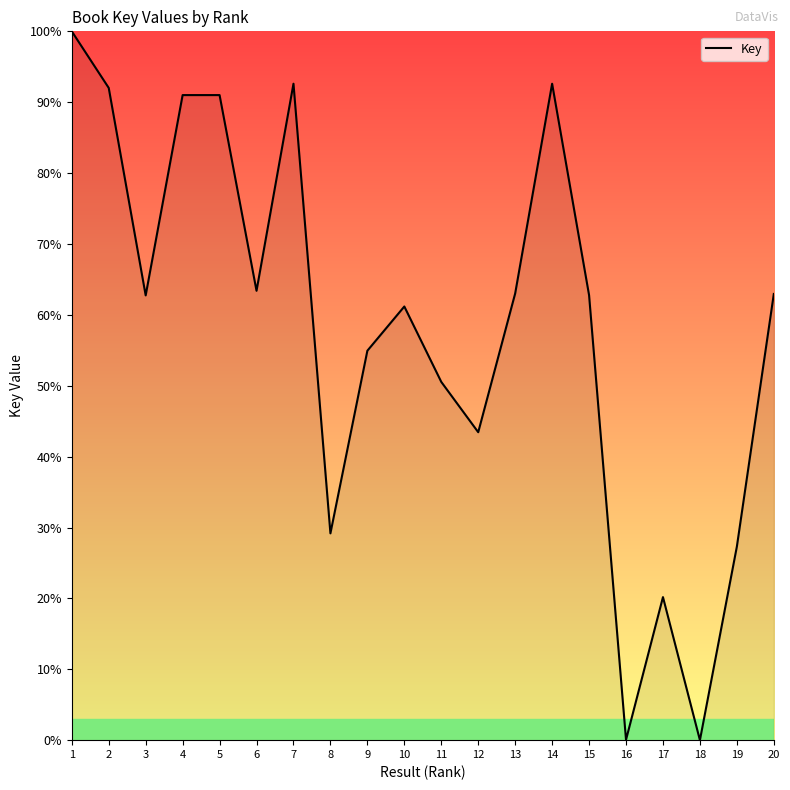

The value at 5 is 91.0. True or false?

True